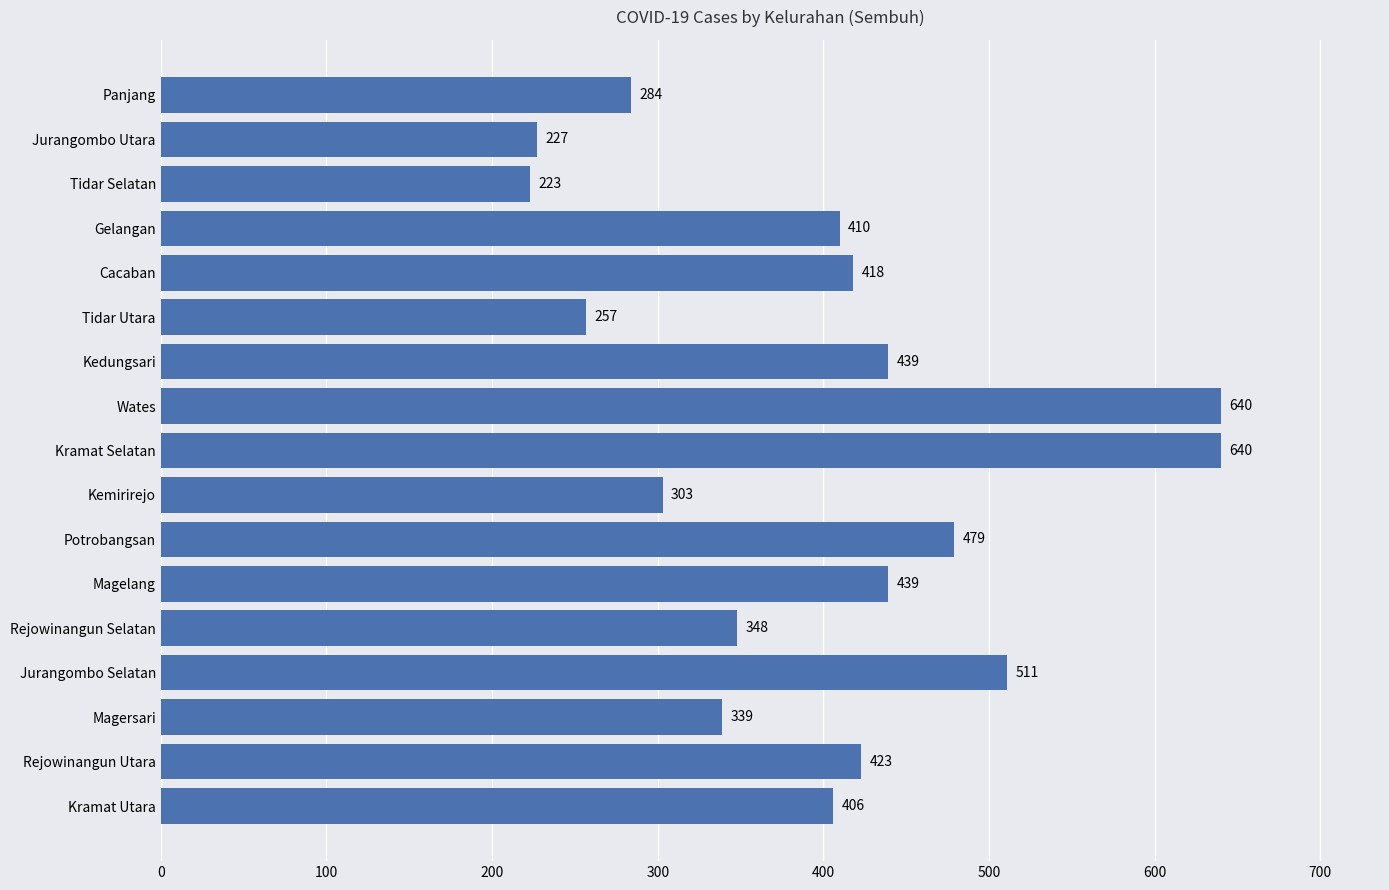

What is the difference between the maximum and minimum values?

417